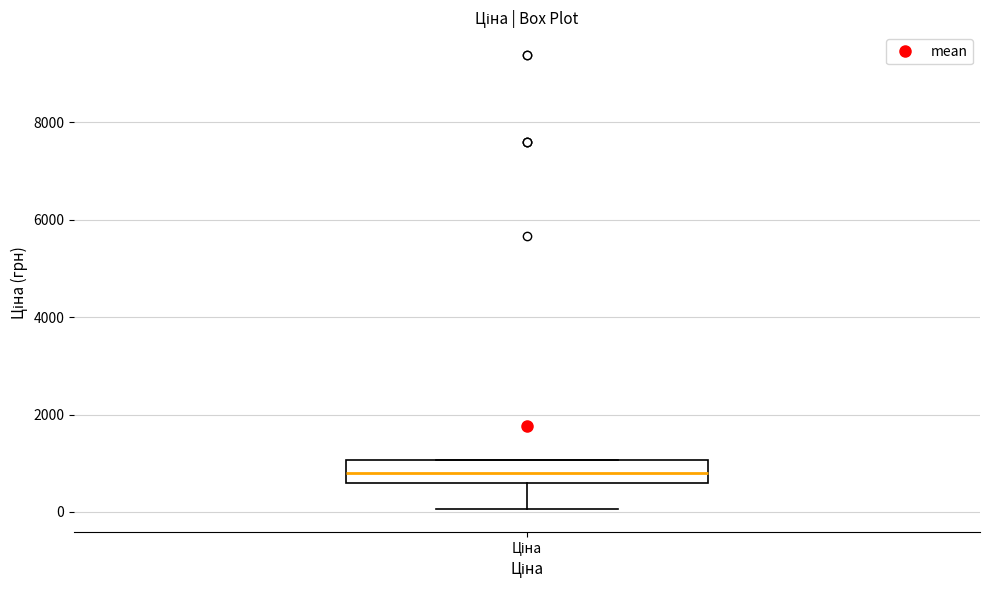

Read this box plot against the y-axis: the position of the median line, the range covered by the box, and the ends of both whiskers. The values are not printed on the chart, so give them approximately, as read against the axis.

median 800, box 600 to 1000, whiskers 0 to 1000